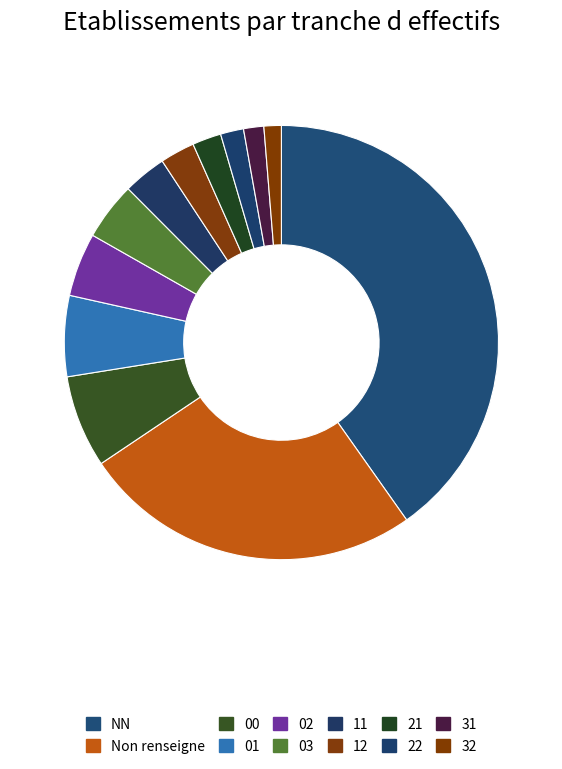

Is it true that 21 is 1% of the pie?

False